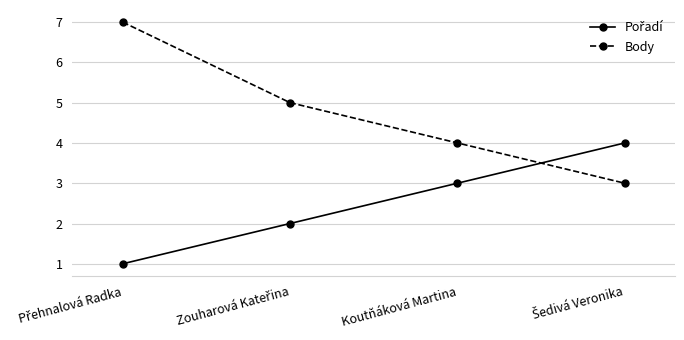

Which series has the largest range (max minus min)?

Body